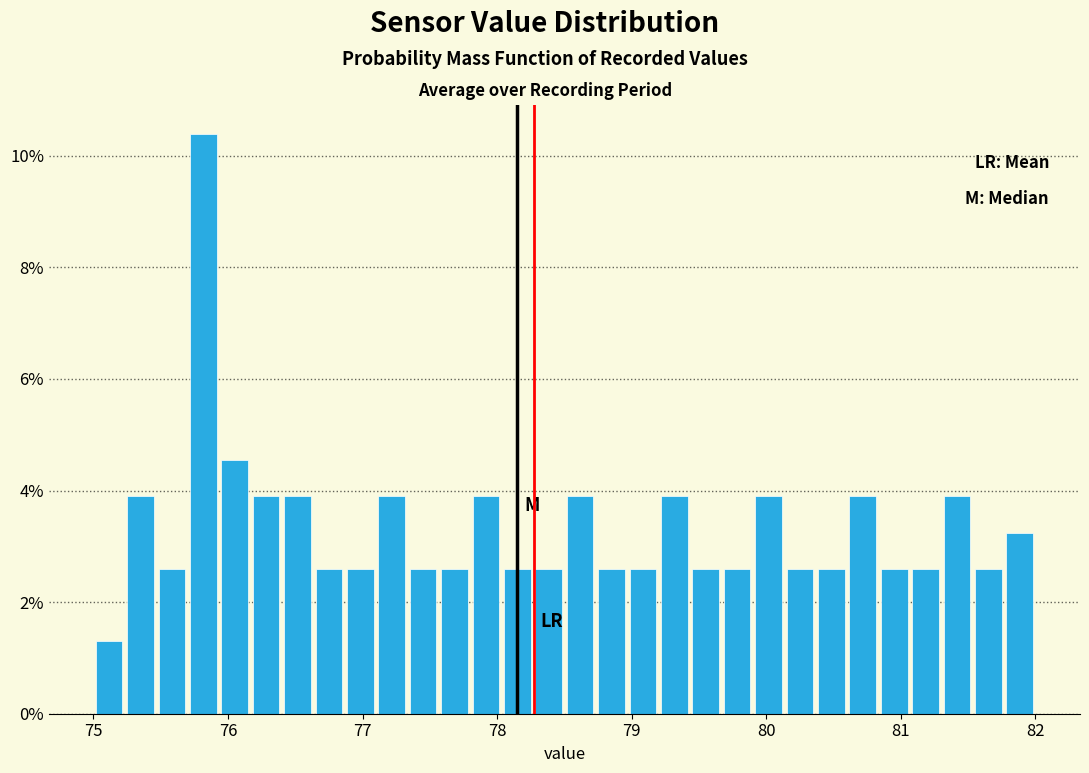

Read against the x-axis, roughly where is the centre of the tallest bar?

75.8